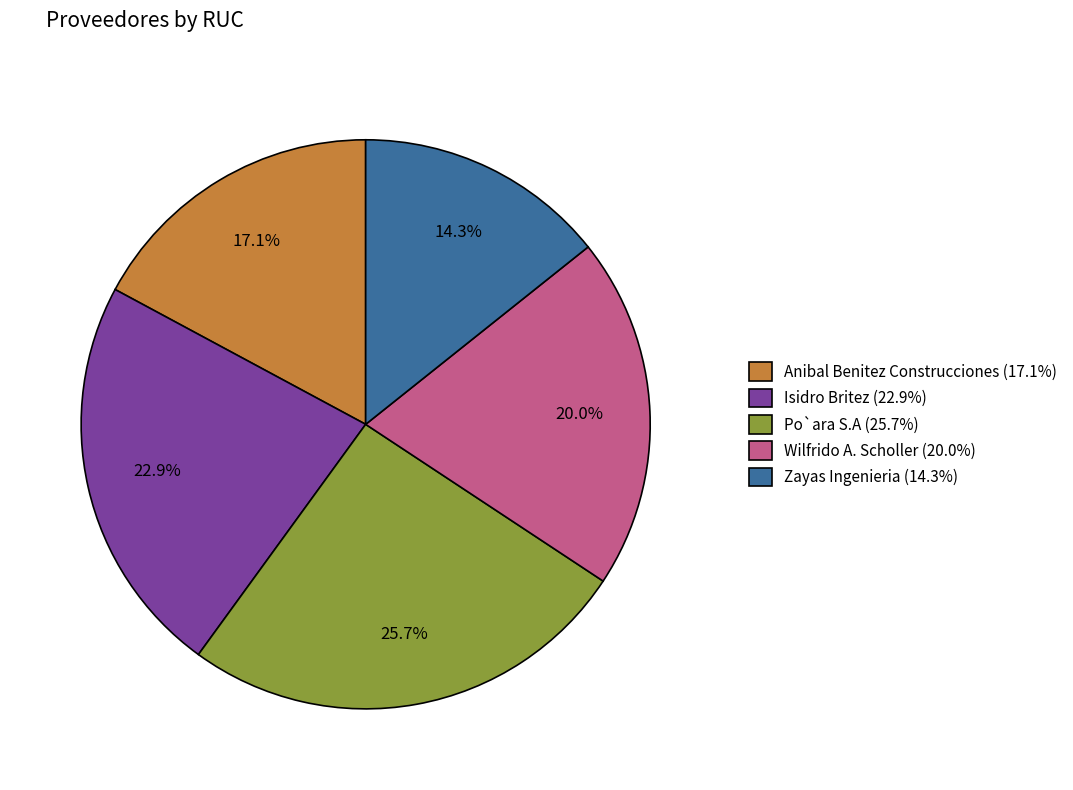

To the nearest percent, what is the difference between the Anibal Benitez Construcciones and Zayas Ingenieria slice percentages?

3%